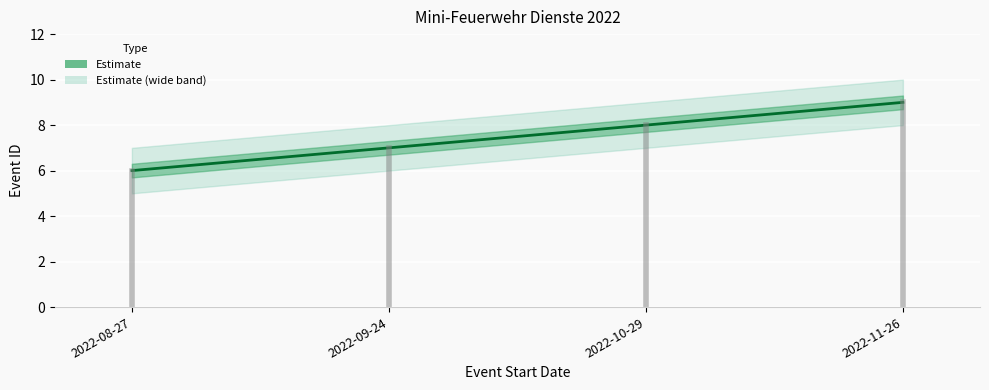

What position from the left is 2022-11-26?

4